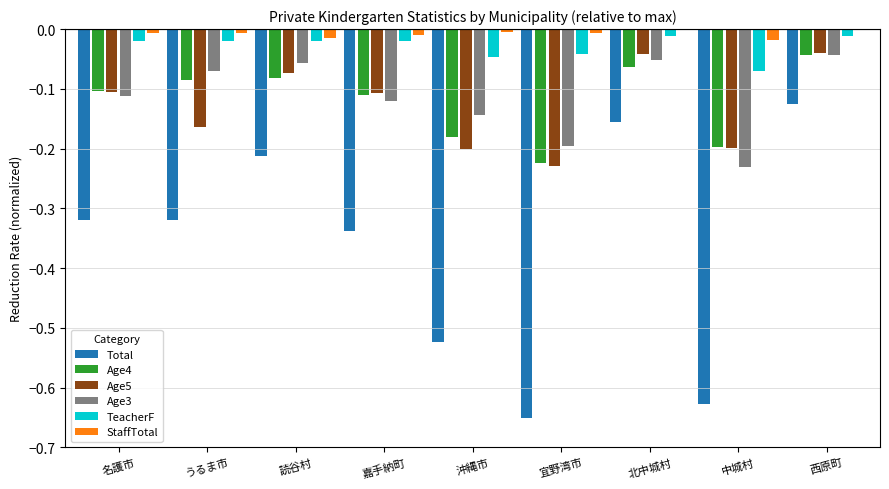

The Total series shows -0.2 at 沖縄市. True or false?

False